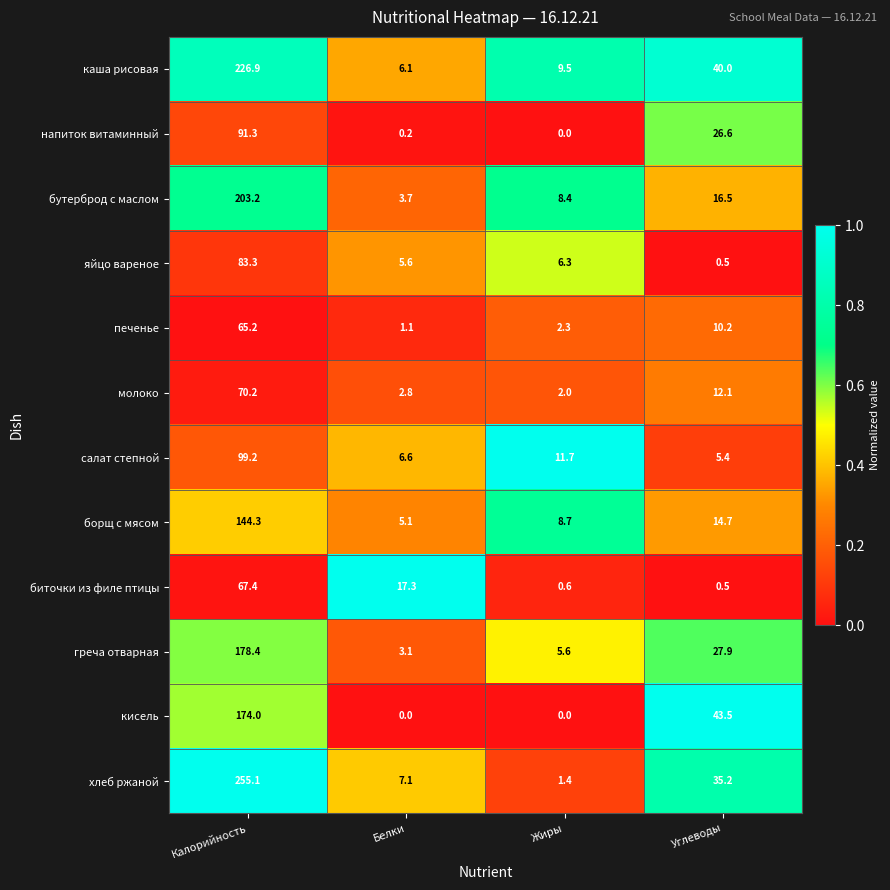

Which series has the largest range (max minus min)?

хлеб ржаной